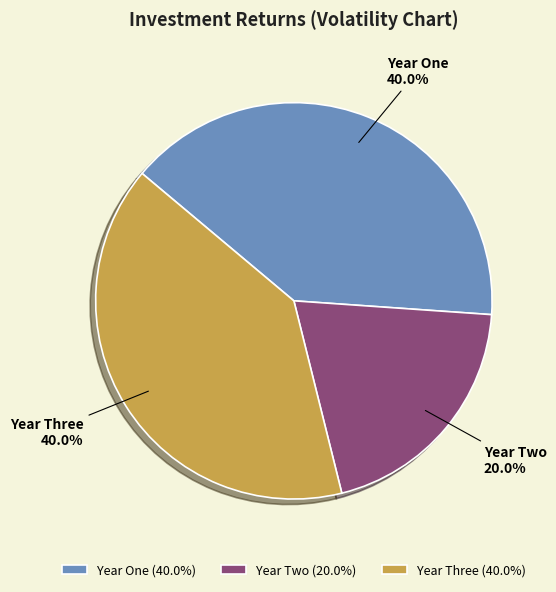

Which has a higher value, Year Three or Year Two?

Year Three